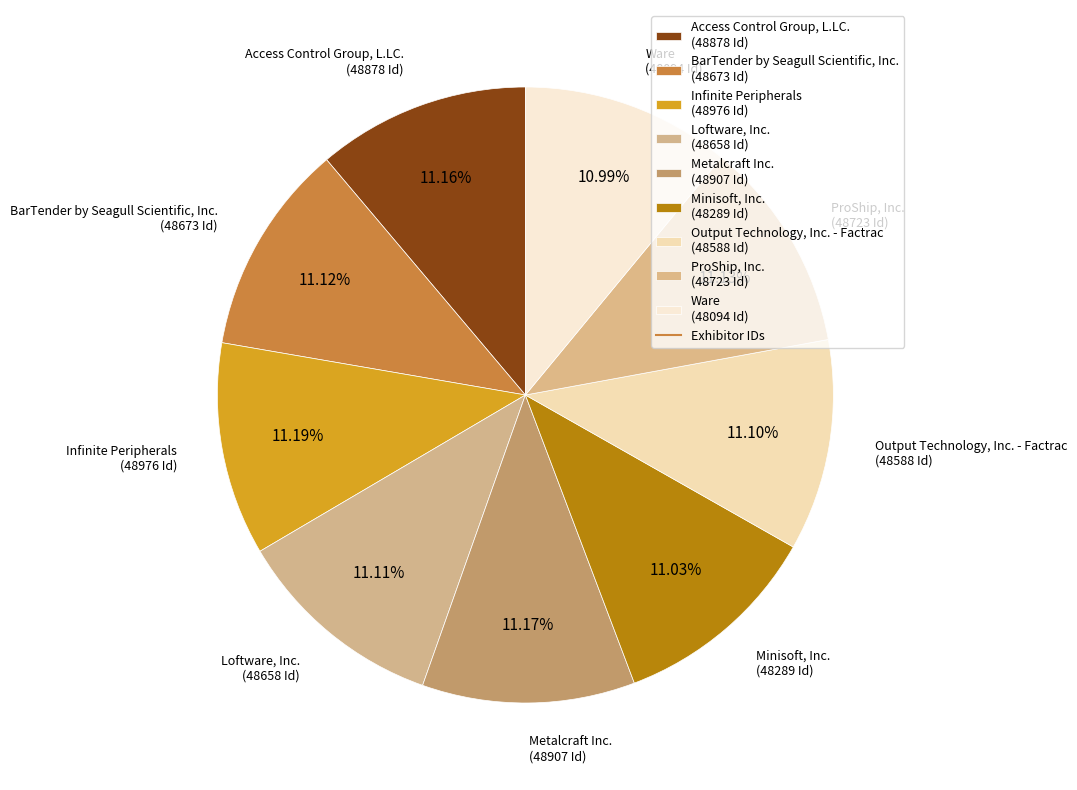

What is the ratio of the value at Minisoft, Inc. (48289 Id) to the value at Metalcraft Inc. (48907 Id)?

1.0